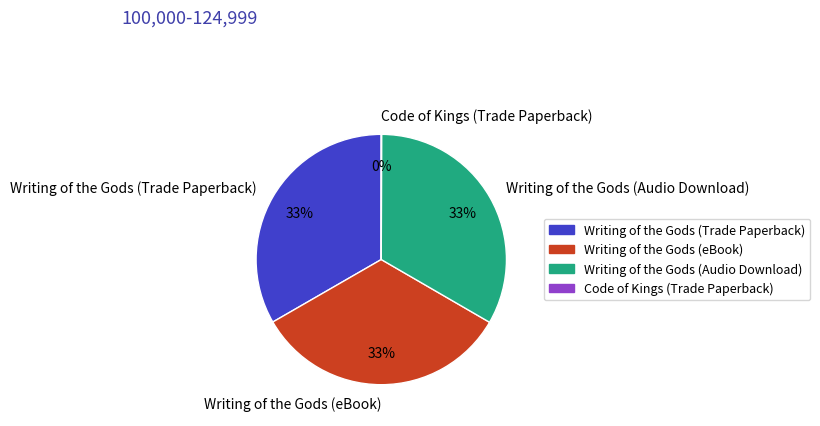

Does Writing of the Gods (eBook) account for over 50% of the chart?

No